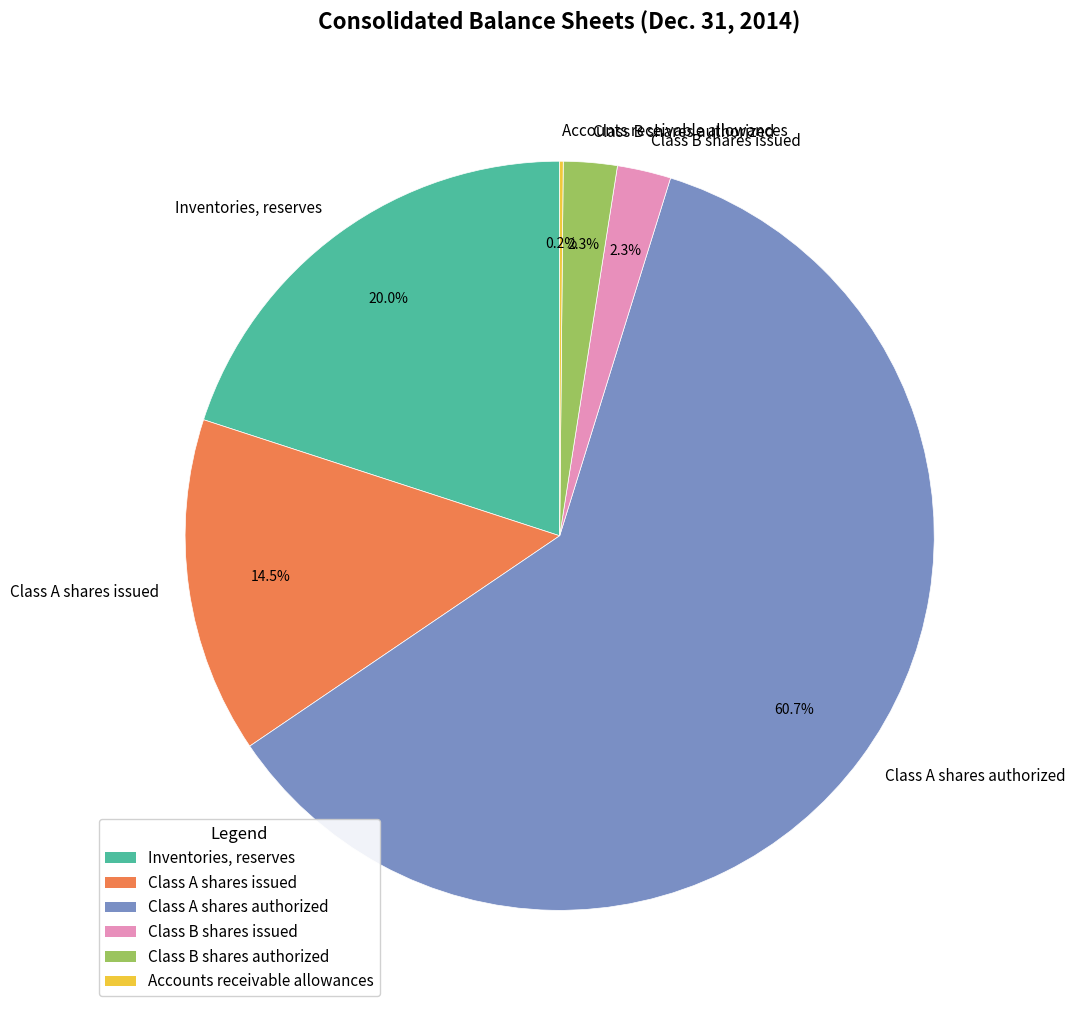

Which category has the biggest portion of the pie?

Class A shares authorized